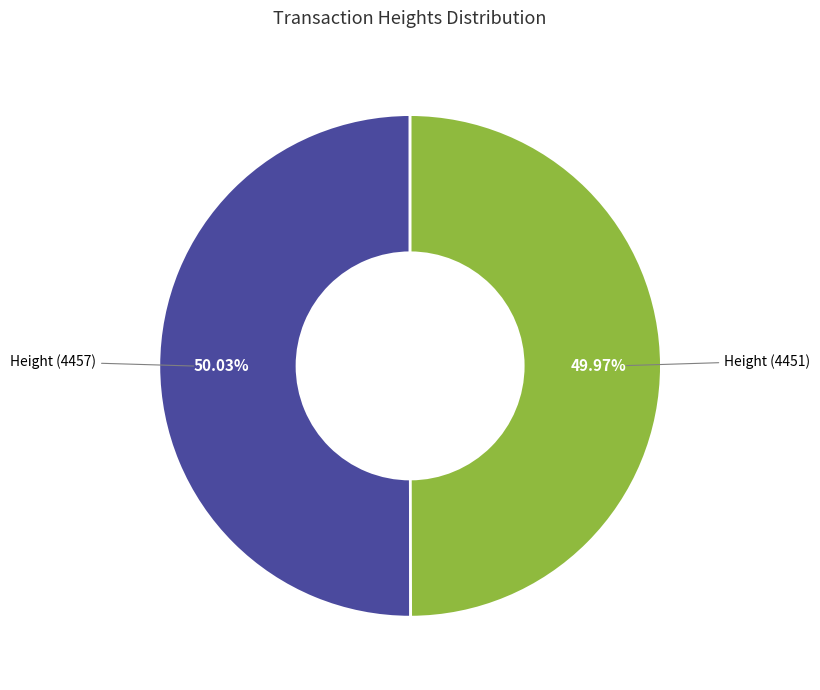

Is the sum of Height (4457) and Height (4451) greater than half?

Yes